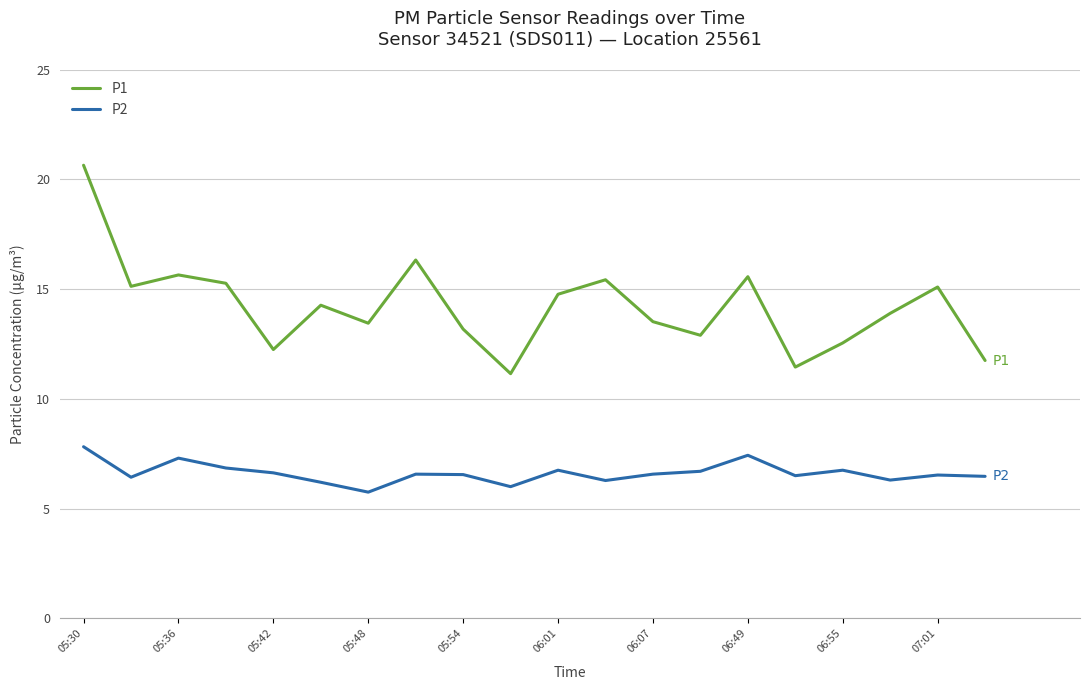

What is the lowest value of the P2 series?

5.8